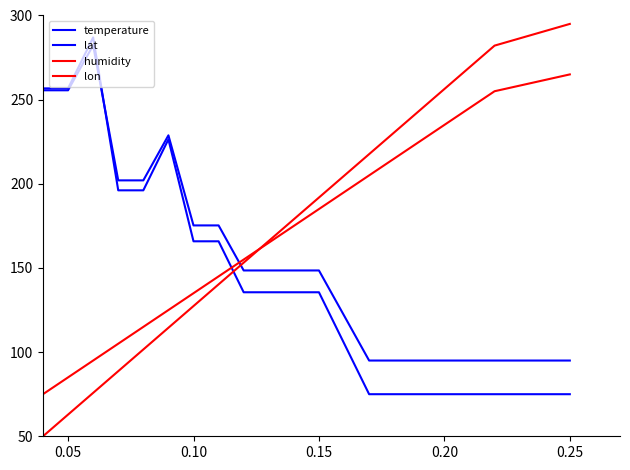

True or false: lon and humidity cross at least once.

True